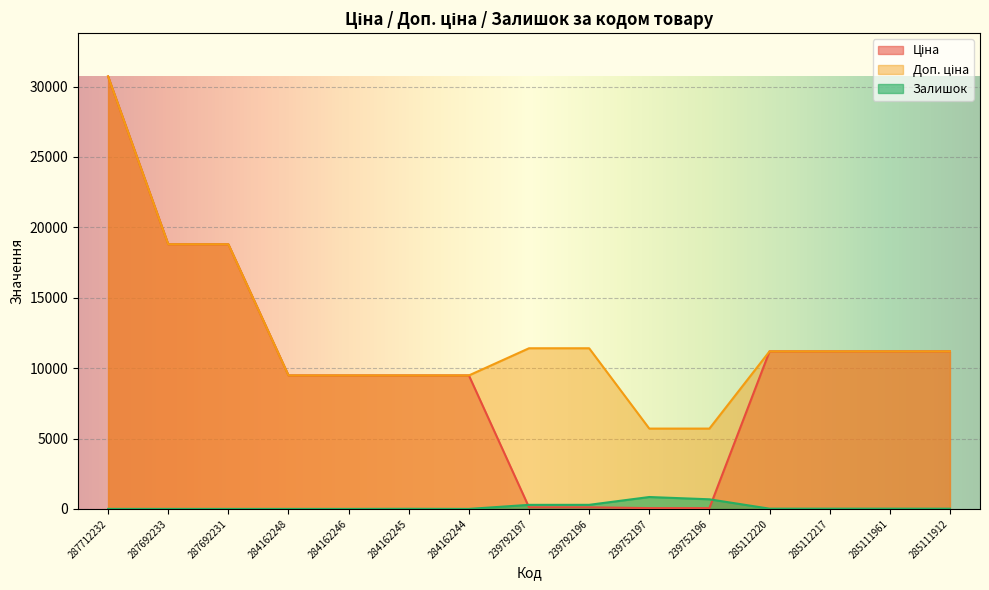

Is it true that Ціна equals 28448.1 at 287692231?

False